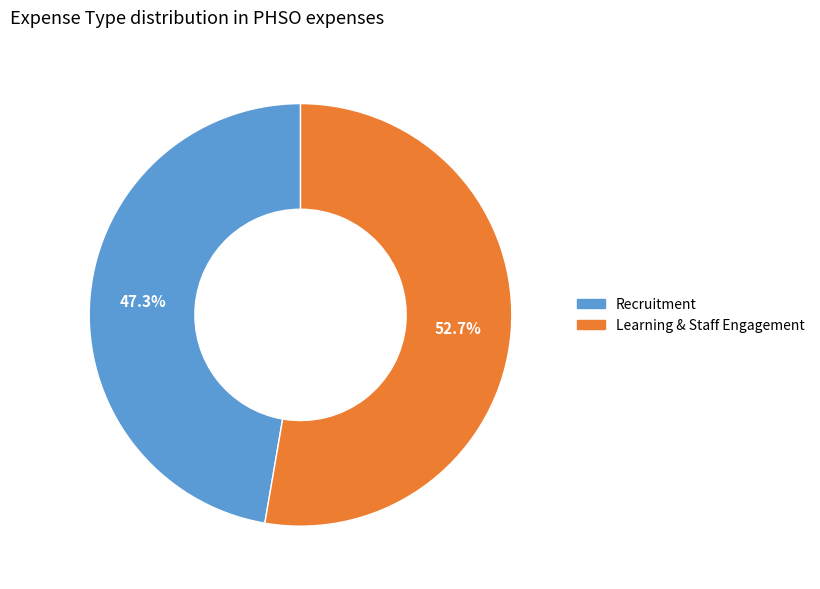

What portion of the pie excludes Learning & Staff Engagement?

47.3%